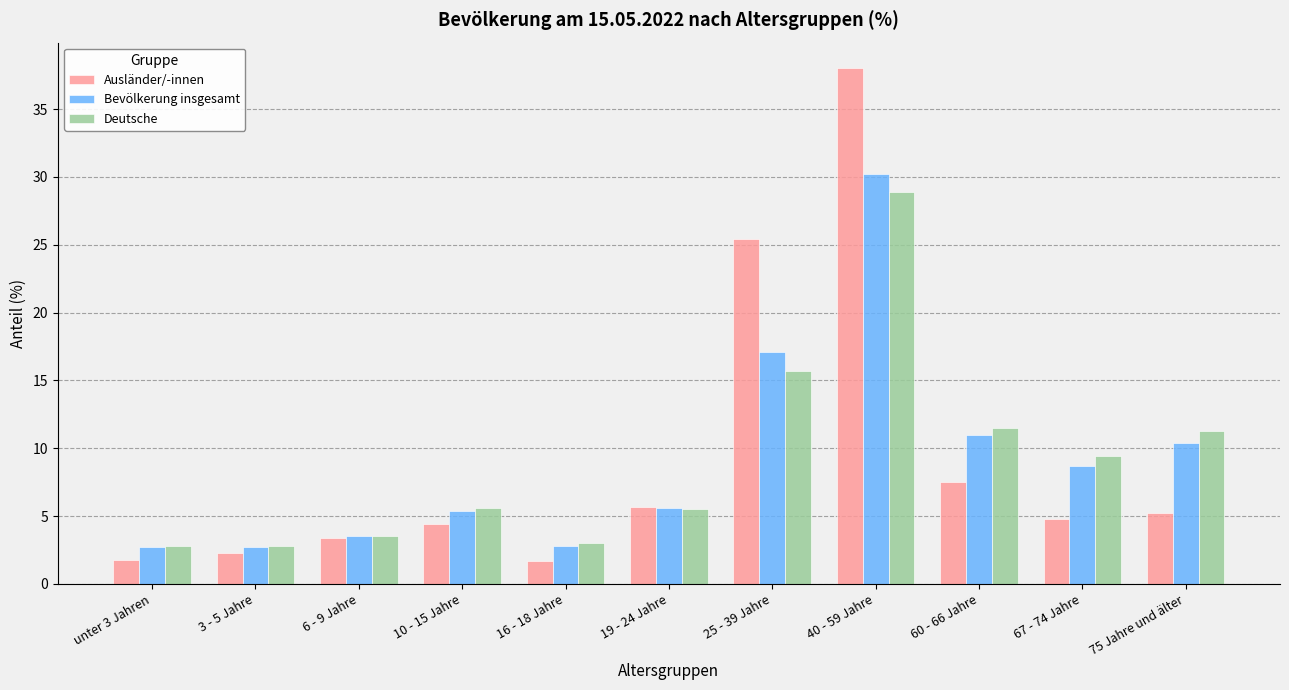

List the series in order of their overall mean, lowest first.

Deutsche, Bevölkerung insgesamt, Ausländer/-innen